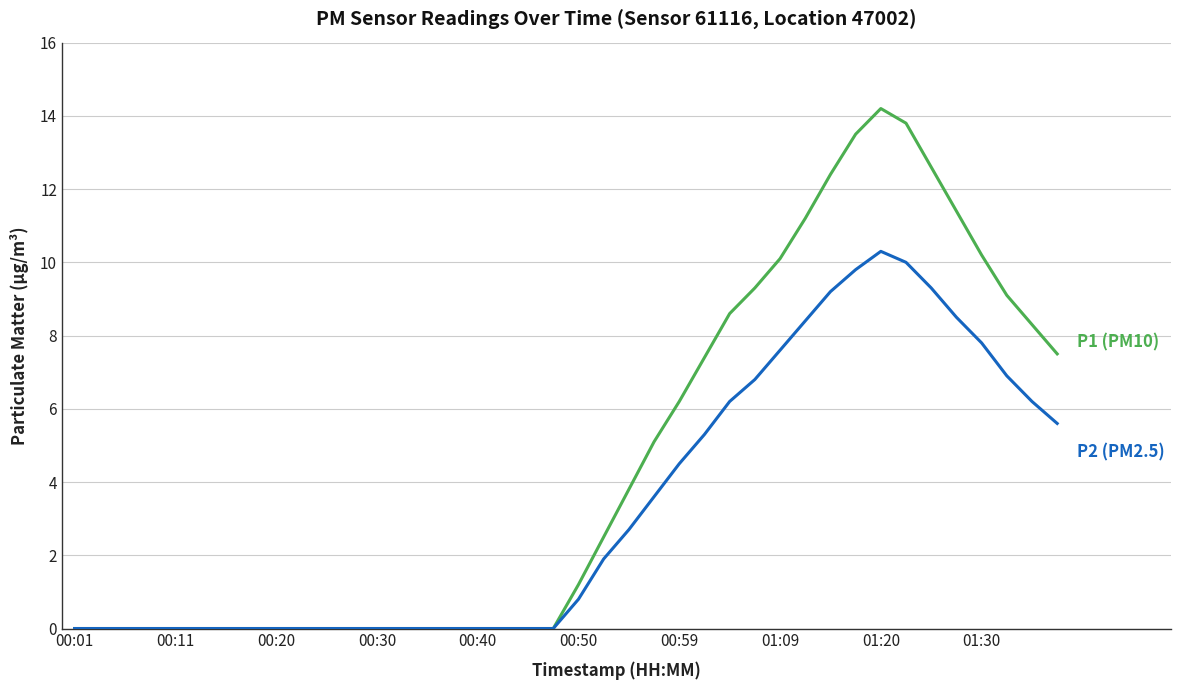

What is the greatest value displayed?

14.2